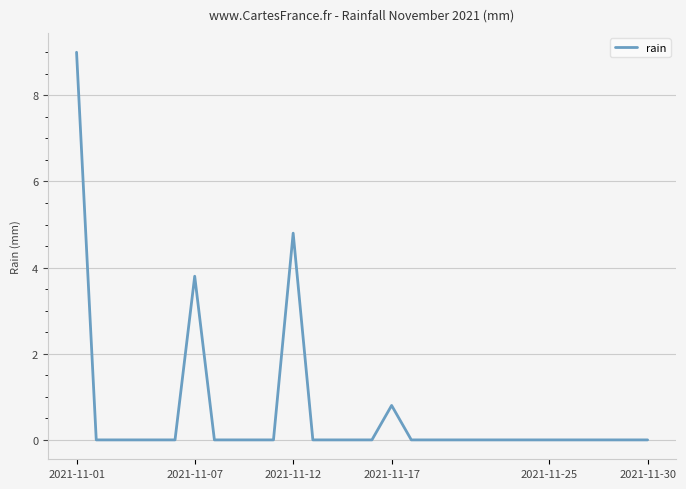

What is the difference between the maximum and minimum values?

9.0